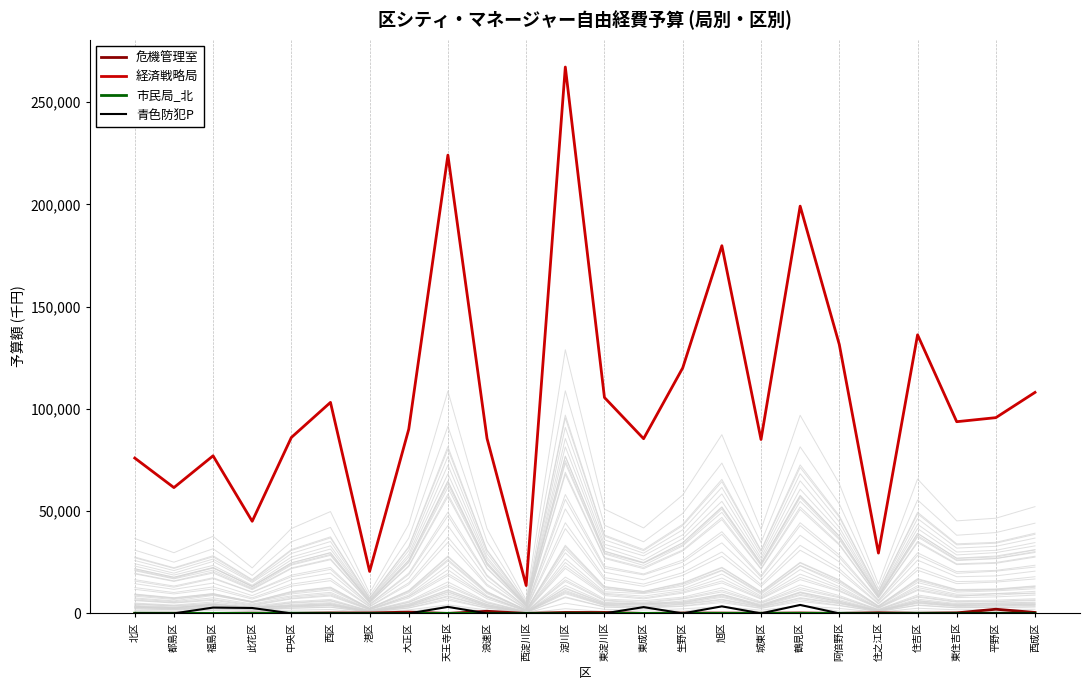

List the series in order of their peak value, highest first.

経済戦略局, 青色防犯P, 危機管理室, 市民局_北